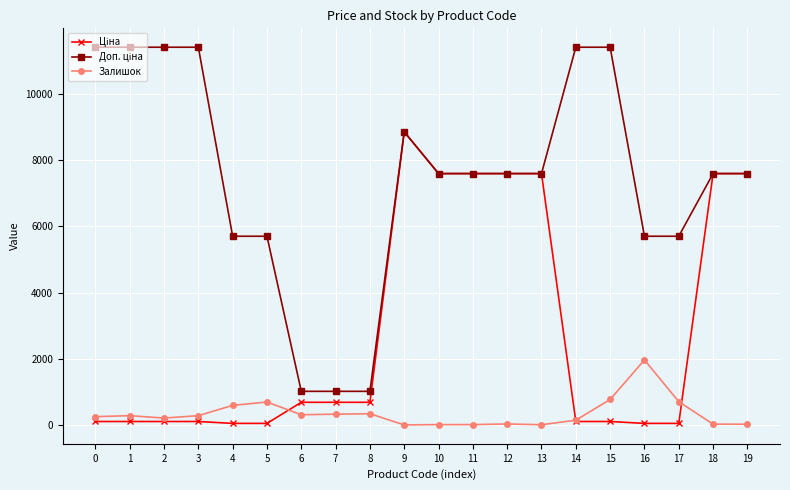

What is the total value across all series at 8?

2066.3